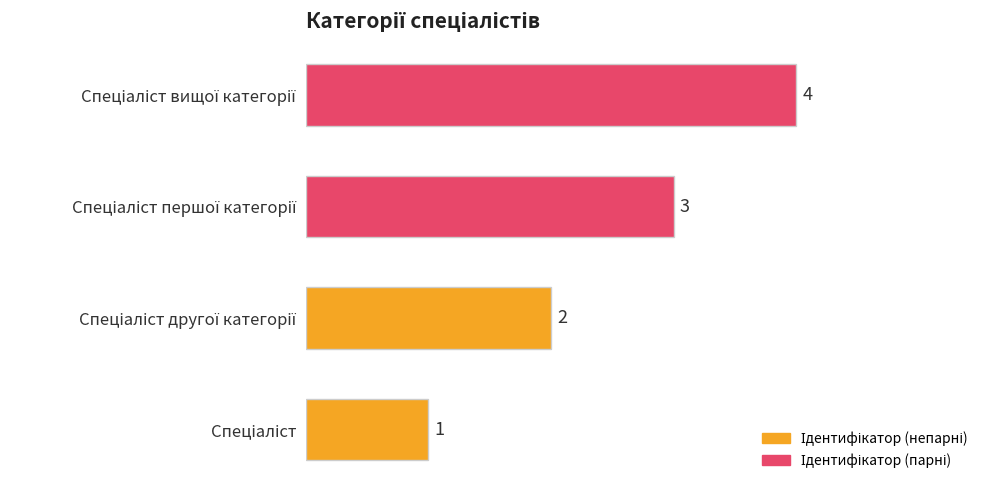

How many data points are less than 3?

2